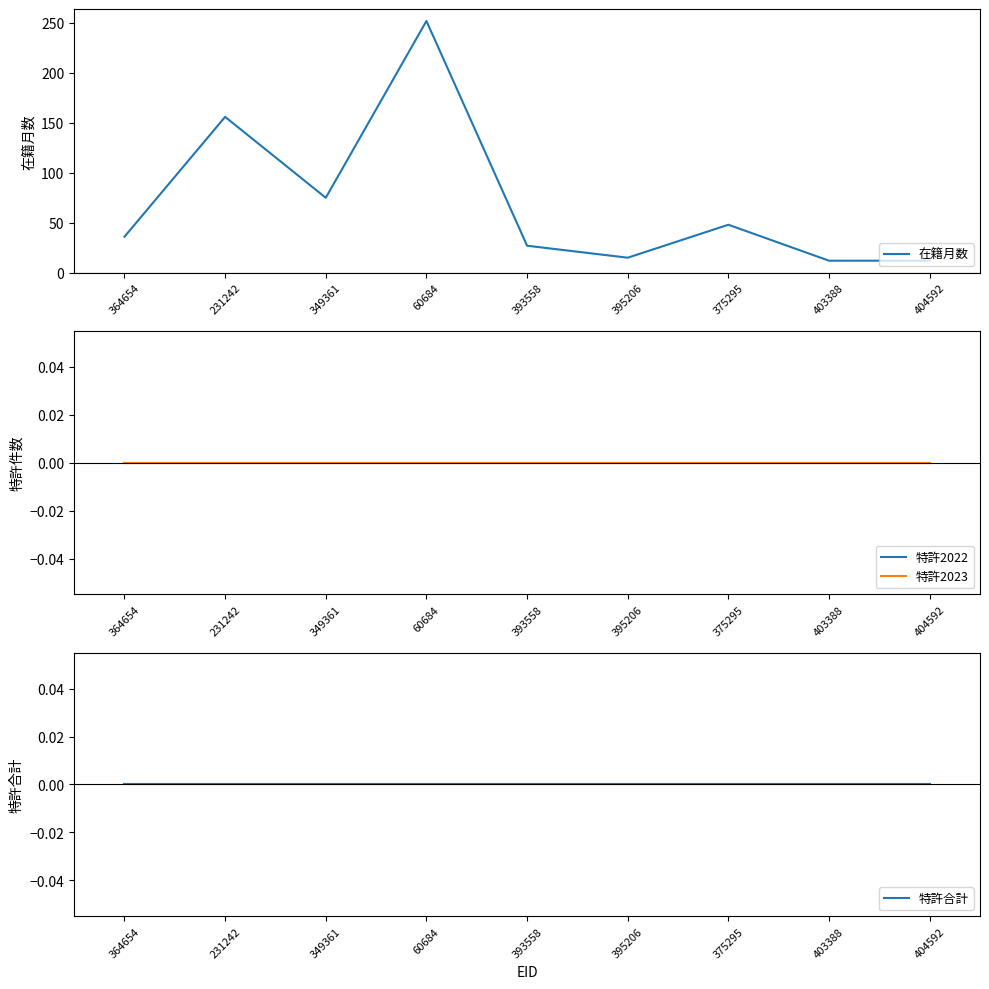

Is this an area chart (filled region under the line)?

No